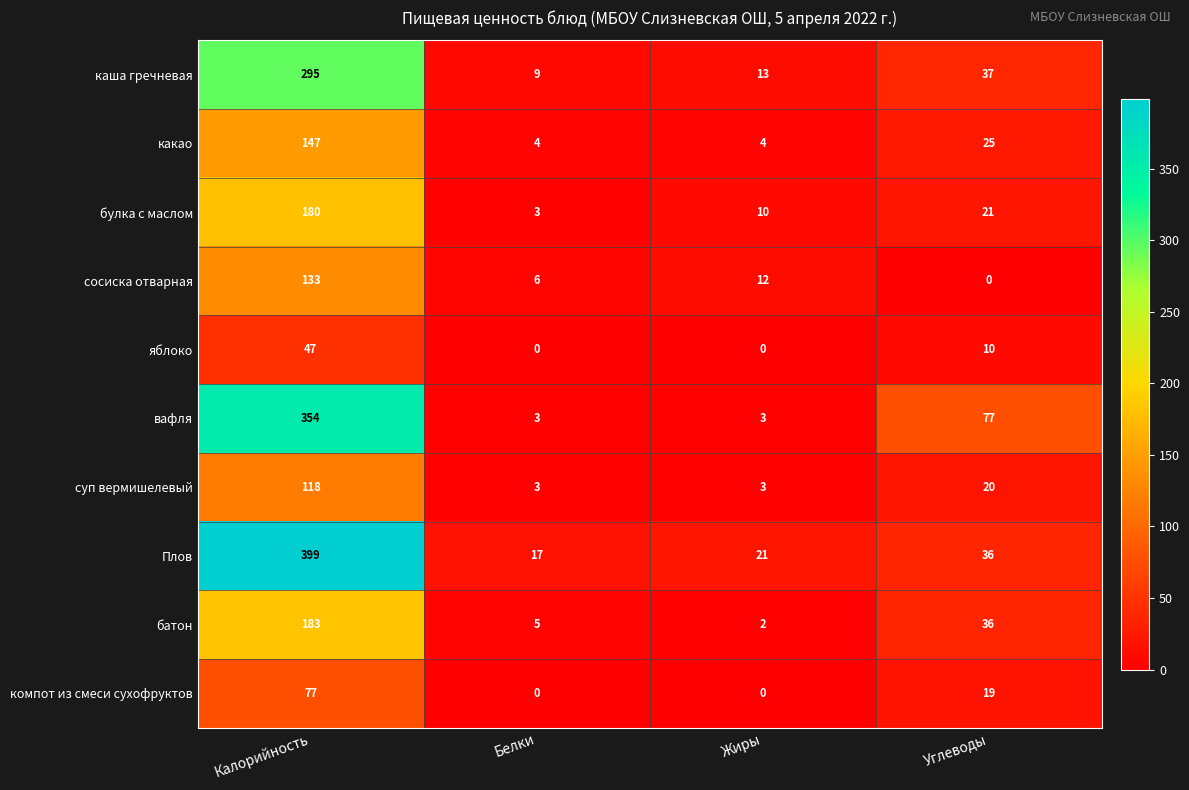

What is the maximum value for компот из смеси сухофруктов?

77